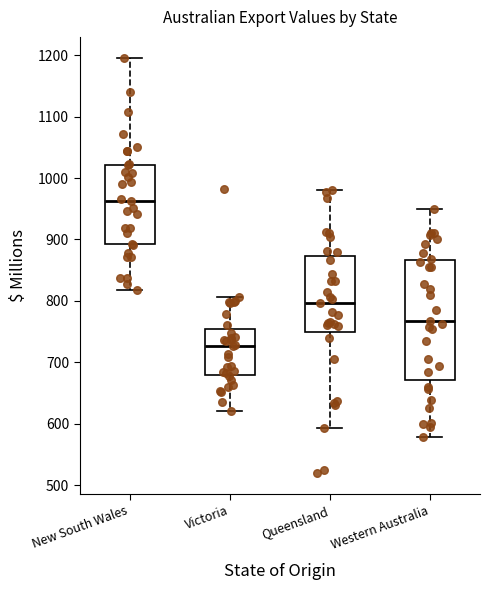

Reading left to right, read every box against the y-axis: the position of its median line, the range the box covers, and the ends of its whiskers. The values are not printed on the chart, so give them approximately, as read against the axis.

New South Wales: median 960, box 890 to 1020, whiskers 820 to 1200
Victoria: median 730, box 680 to 750, whiskers 620 to 810
Queensland: median 800, box 750 to 870, whiskers 590 to 980
Western Australia: median 770, box 670 to 870, whiskers 580 to 950